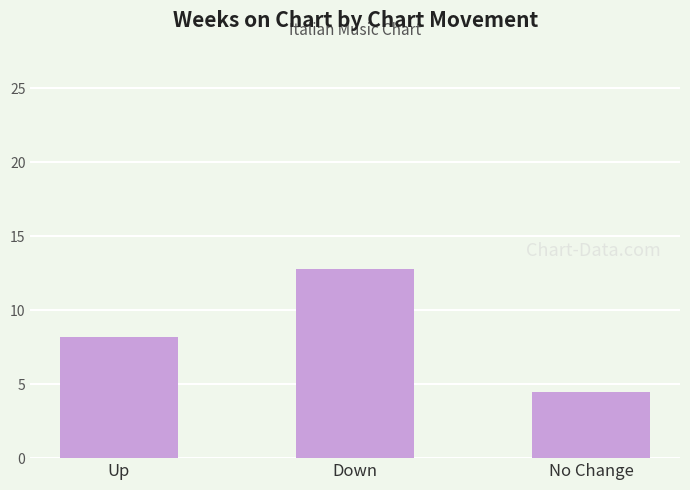

The value at Down is 17.3. True or false?

False